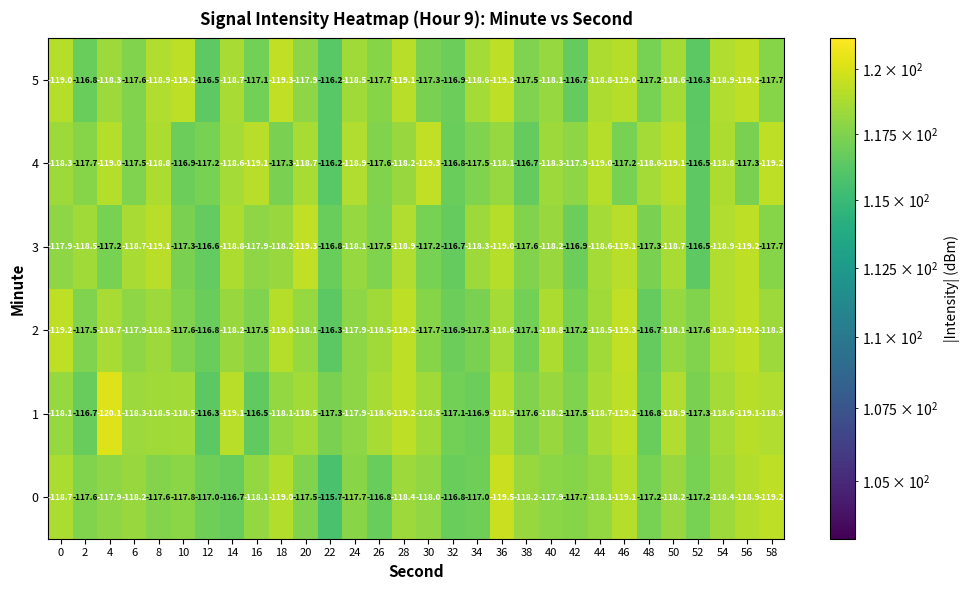

Read the 5 value at 8.

-118.9